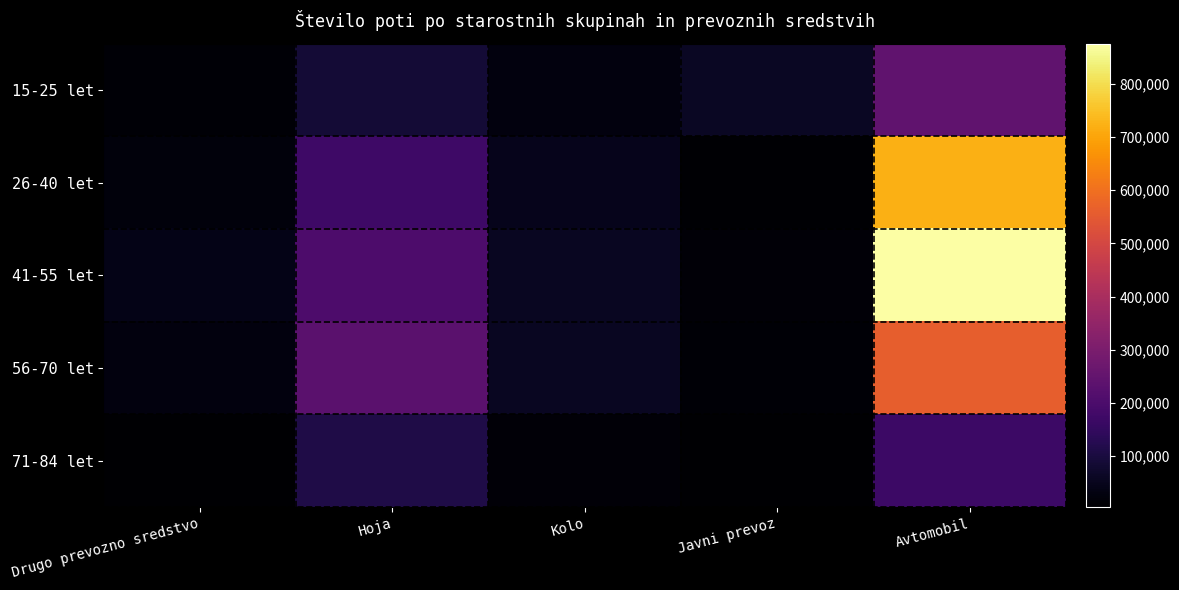

Reading left to right, extract all data points from this chart.

15-25 let: Drugo prevozno sredstvo=12967	Hoja=89152	Kolo=25510	Javni prevoz=60684	Avtomobil=244116
26-40 let: Drugo prevozno sredstvo=22660	Hoja=174546	Kolo=46910	Javni prevoz=9804	Avtomobil=719881
41-55 let: Drugo prevozno sredstvo=41691	Hoja=202182	Kolo=57522	Javni prevoz=16024	Avtomobil=875667
56-70 let: Drugo prevozno sredstvo=26264	Hoja=231033	Kolo=57104	Javni prevoz=13859	Avtomobil=562286
71-84 let: Drugo prevozno sredstvo=4674	Hoja=112484	Kolo=16903	Javni prevoz=5357	Avtomobil=168118